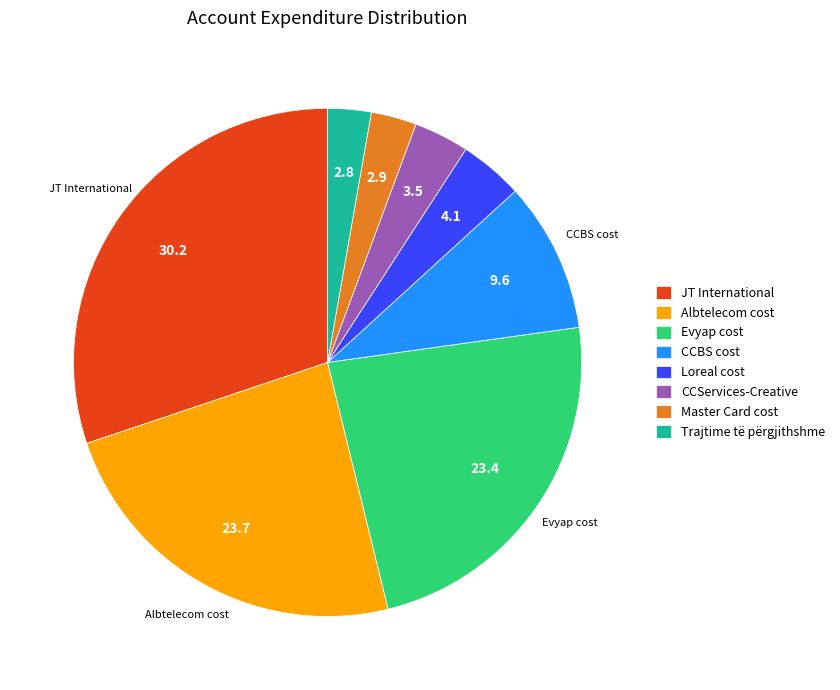

How many slices are in this pie chart?

8